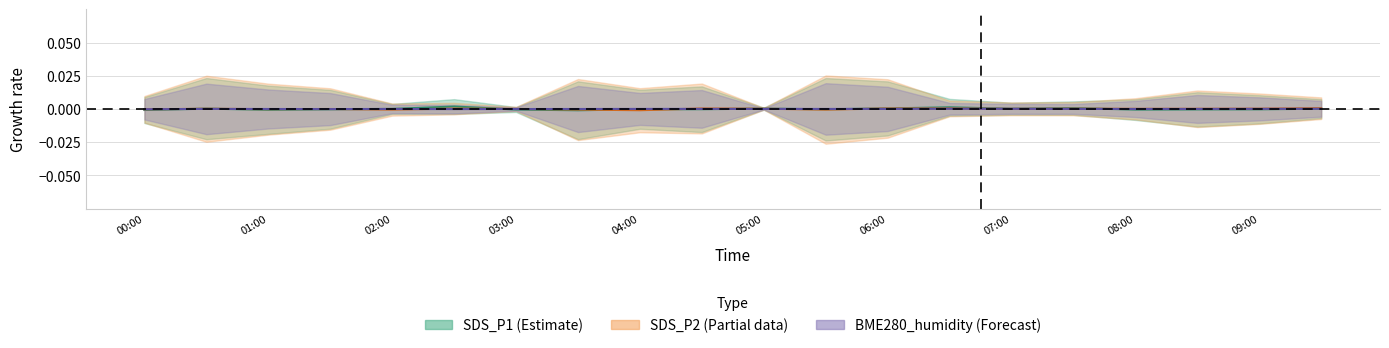

How many values in the SDS_P2 series are below 0?

7